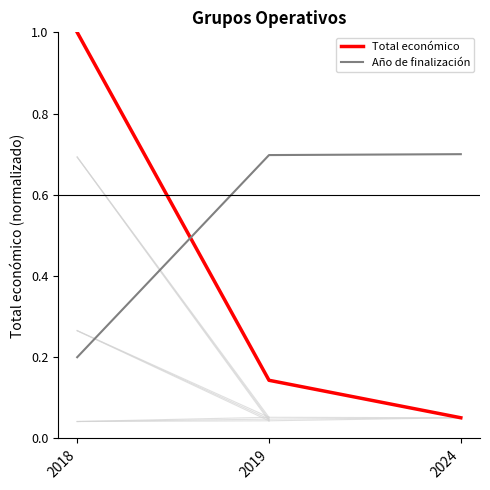

At which category does the chart reach its peak across all series?

2018